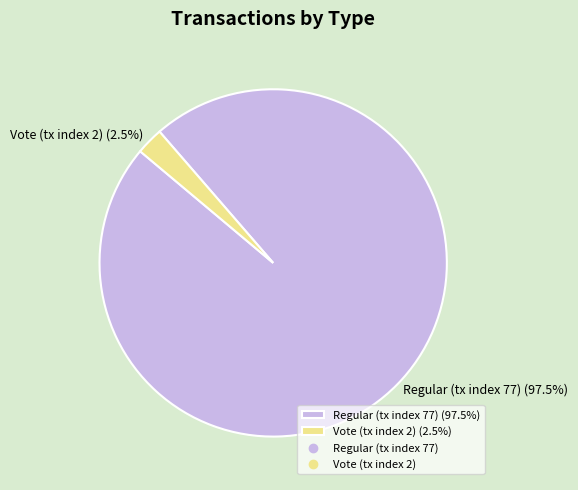

What is the smallest slice in the pie chart?

Vote (tx index 2)